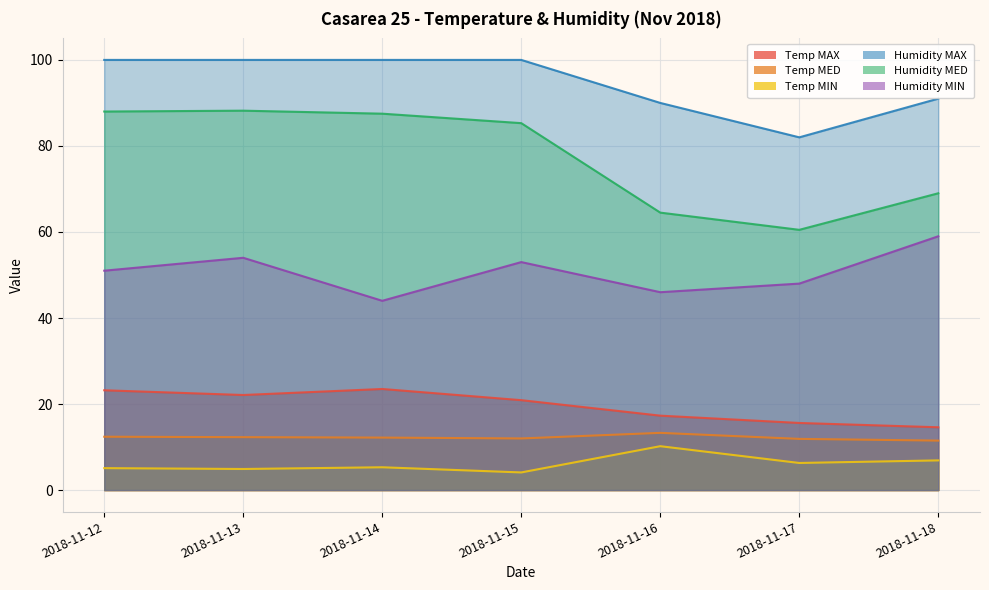

Count the number of categories in the chart.

7